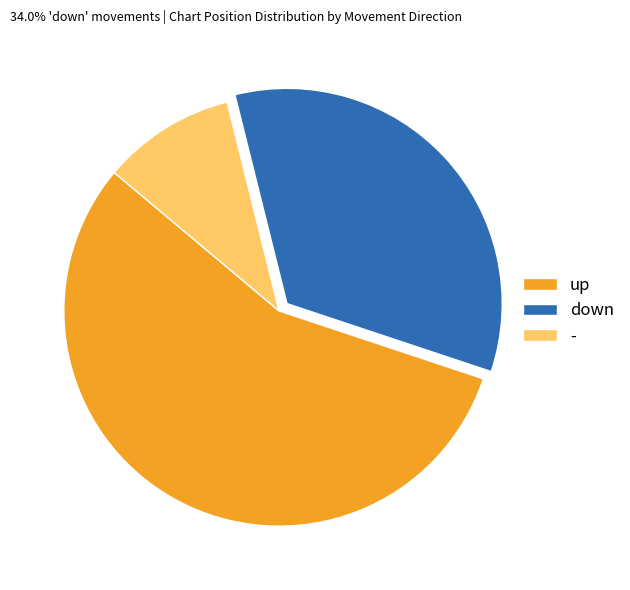

The up slice represents 56% of the pie. True or false?

True